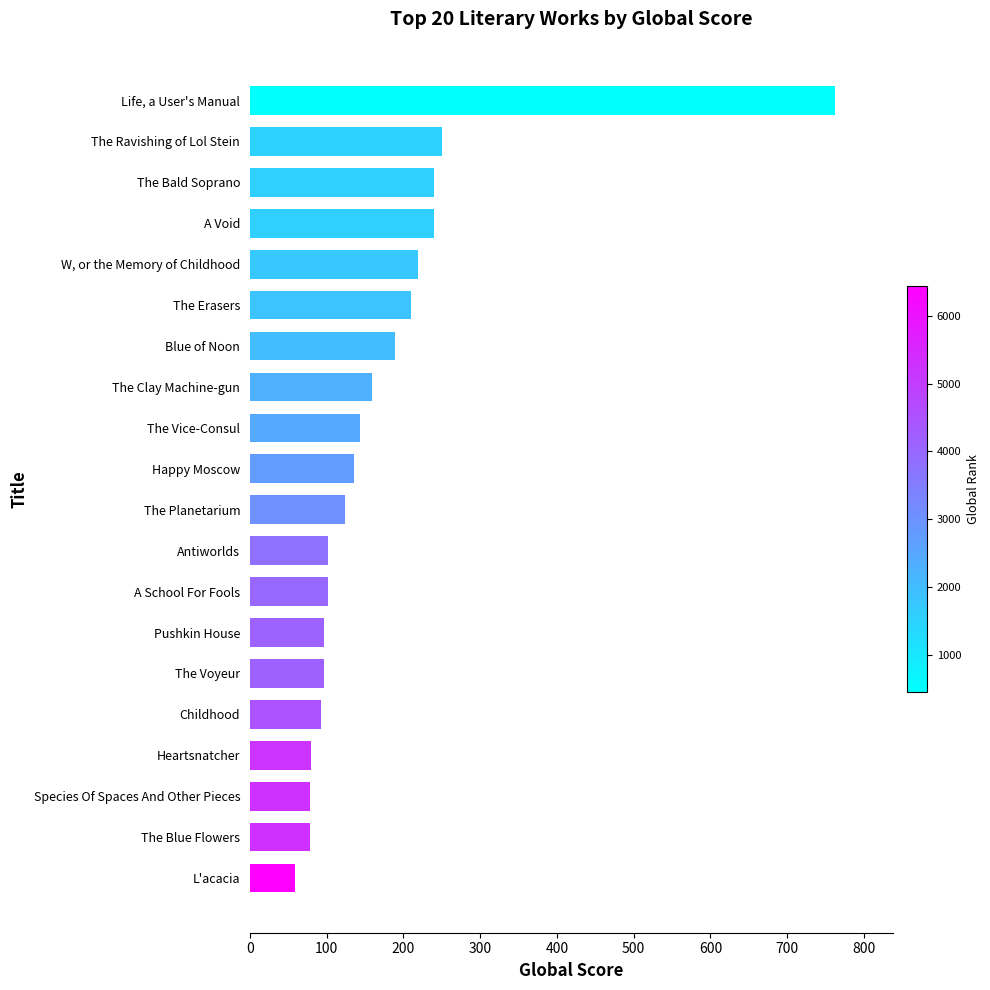

The value at A School For Fools is 102. True or false?

True